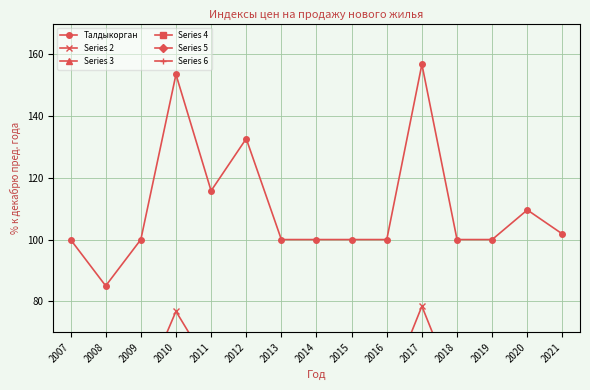

What is the value of the Series 4 point at the 1st from the left?

1.0